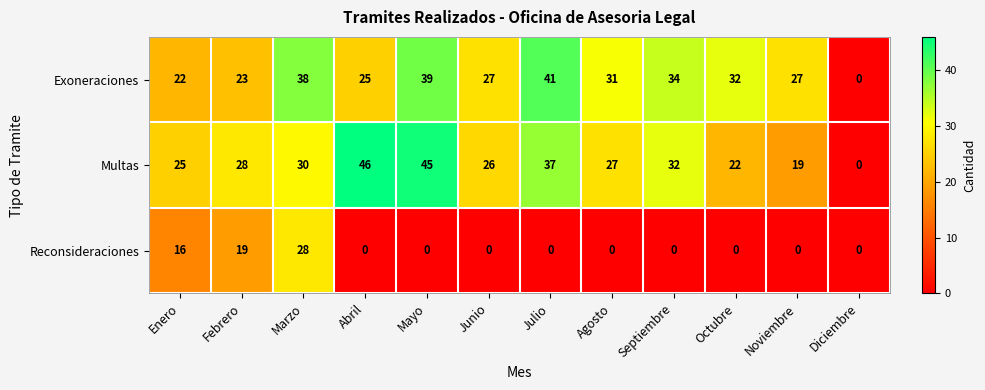

How many categories are shown in the chart?

12